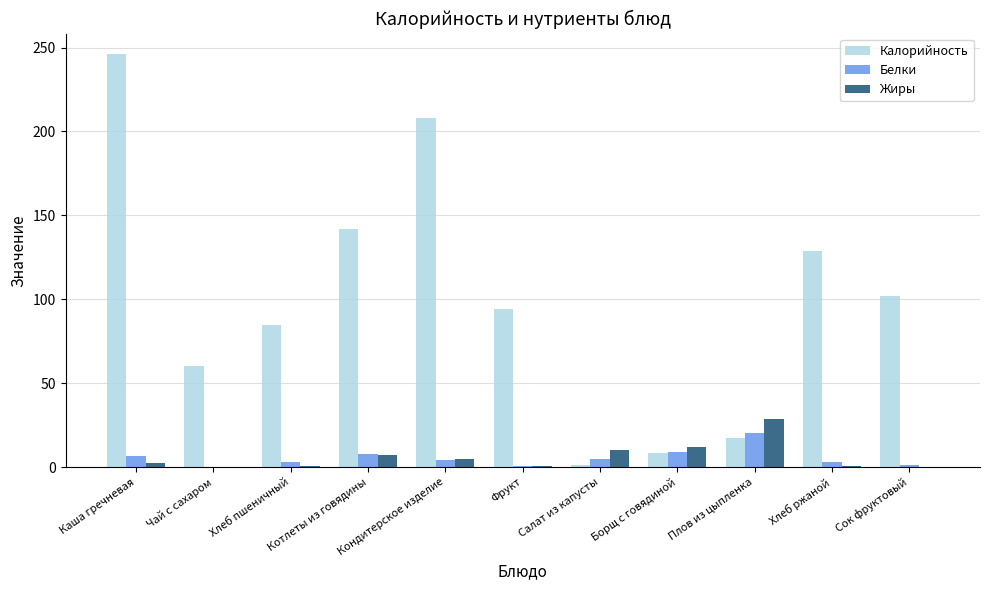

How many groups of bars are there?

11